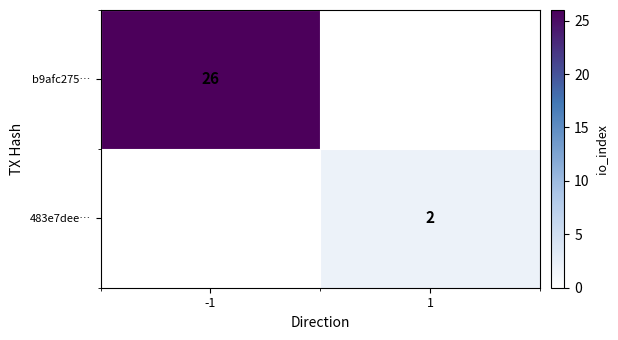

Between -1 and 1, which is larger?

-1